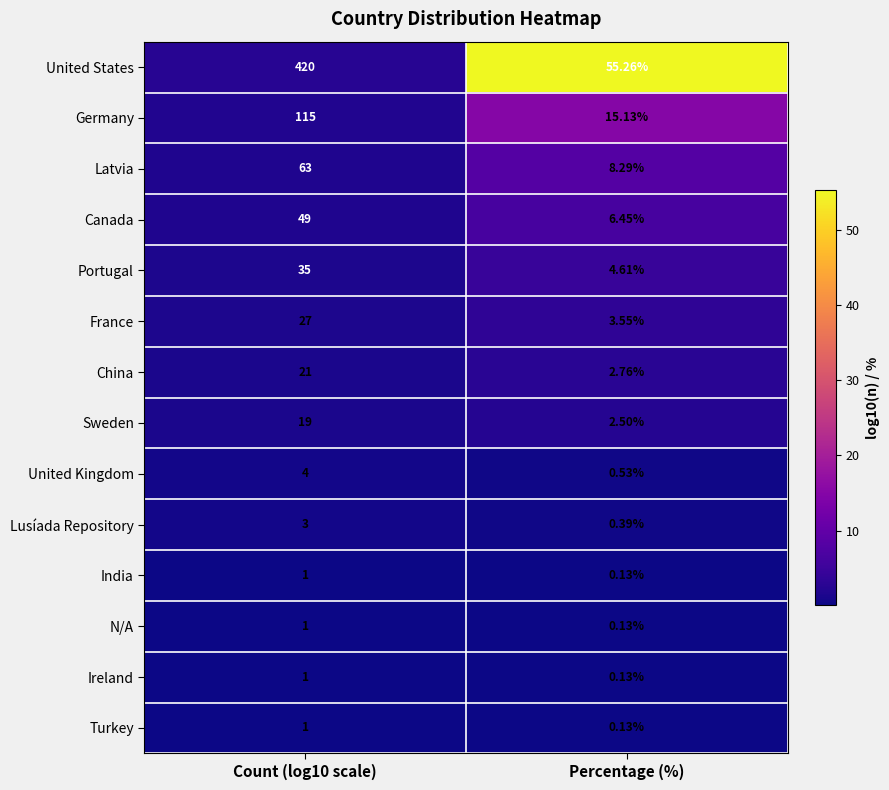

Which category has the lowest value across all series?

Percentage (%)